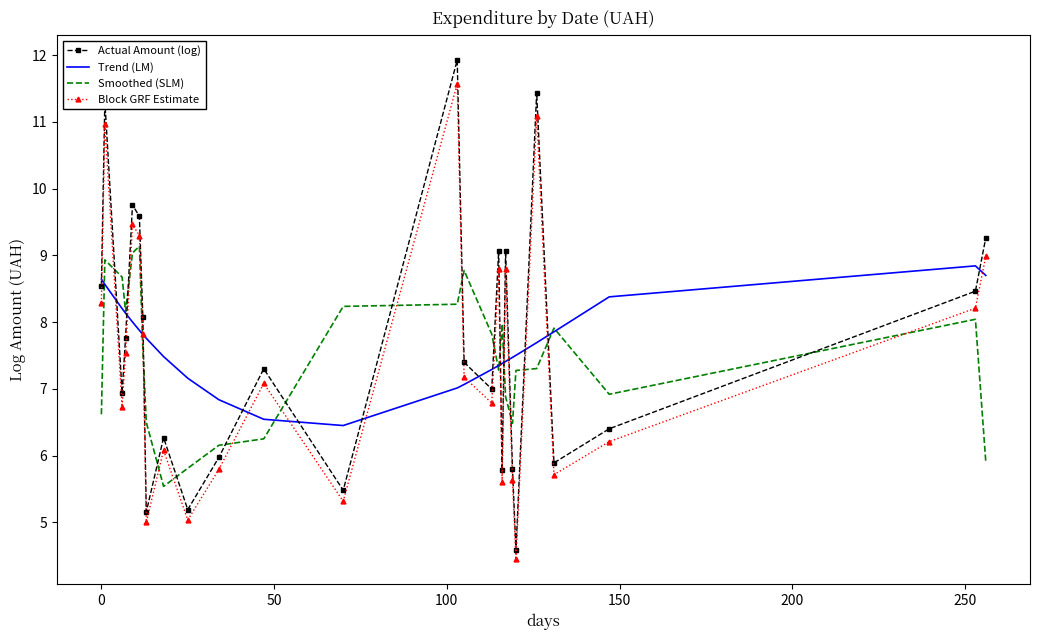

Which series has the widest spread of values?

Actual Amount (log)